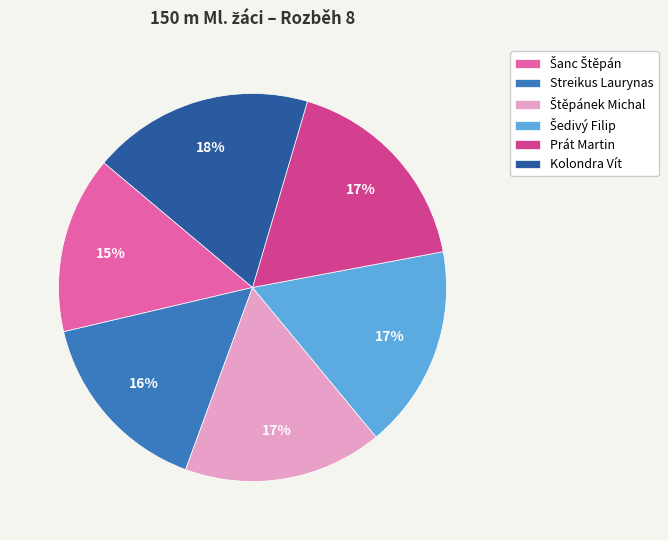

Approximately how many times larger is the value at Prát Martin compared to Streikus Laurynas?

1.1